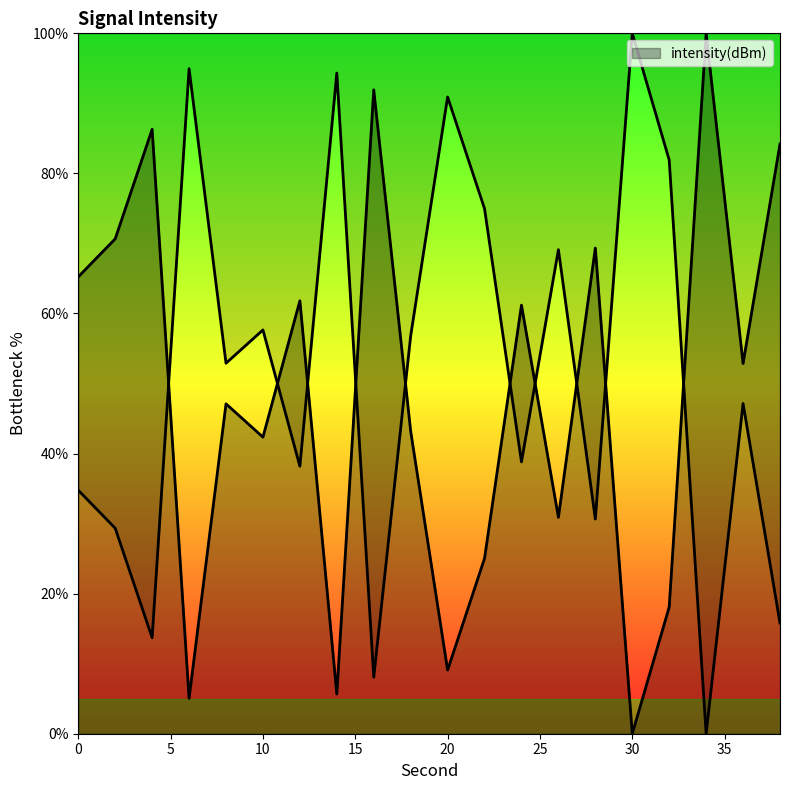

Where is the first local maximum?

4